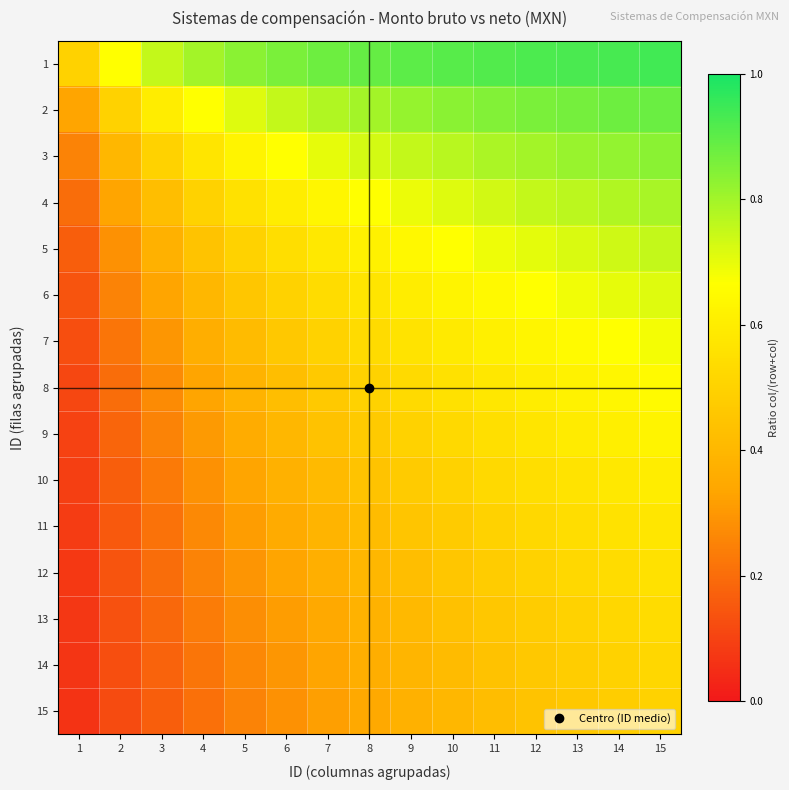

What is the greatest value displayed?

0.9